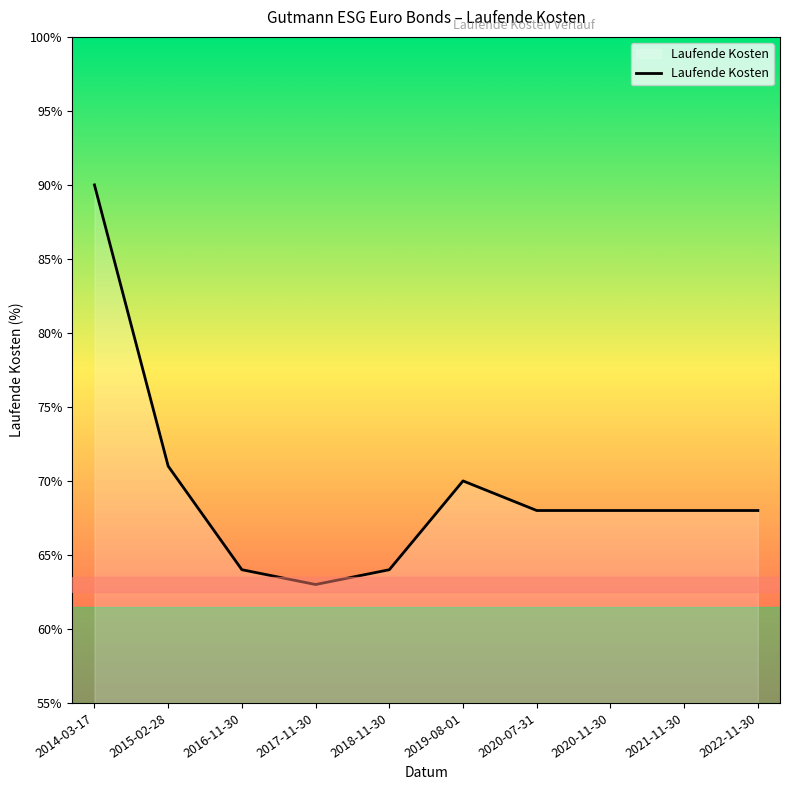

Which has a higher value, 2014-03-17 or 2021-11-30?

2014-03-17